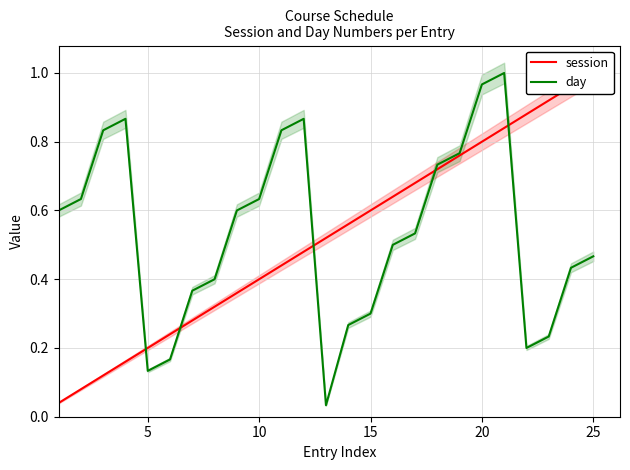

What is the difference between the session values at 20 and 14?

0.2